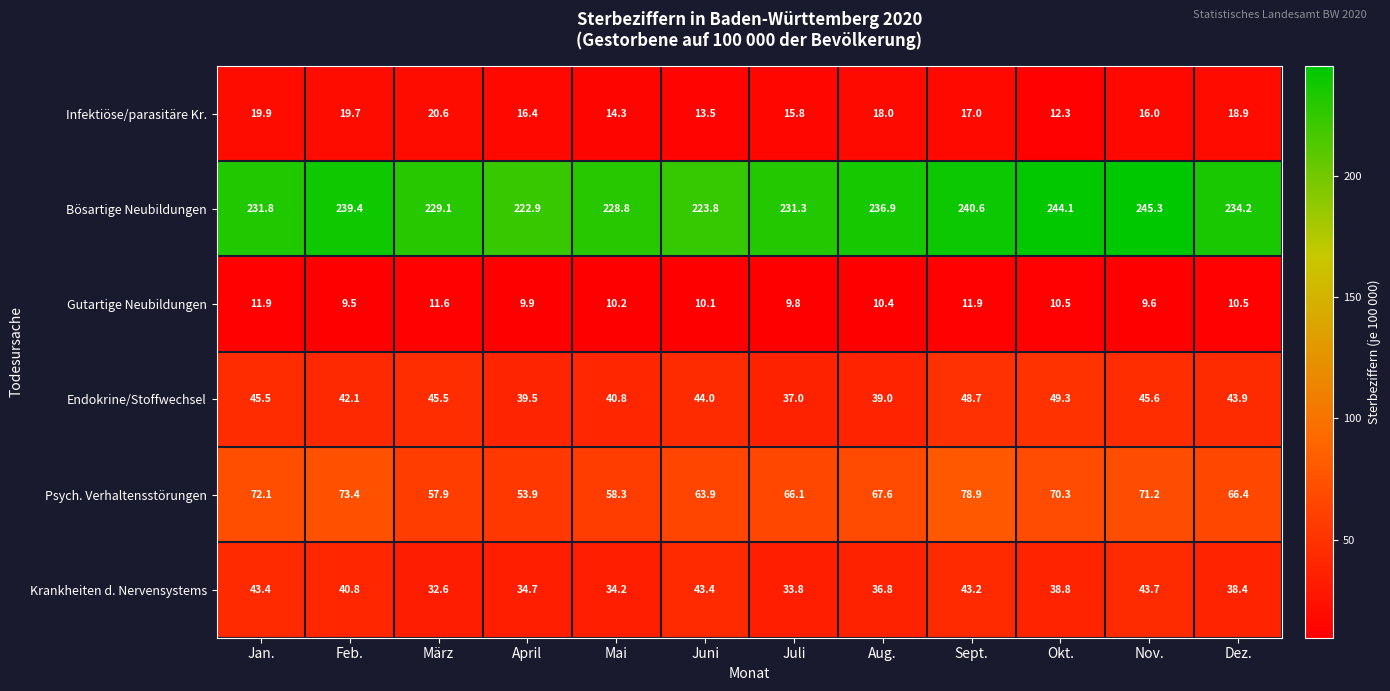

What is the difference between the Krankheiten d. Nervensystems values at Juli and Jan.?

9.6